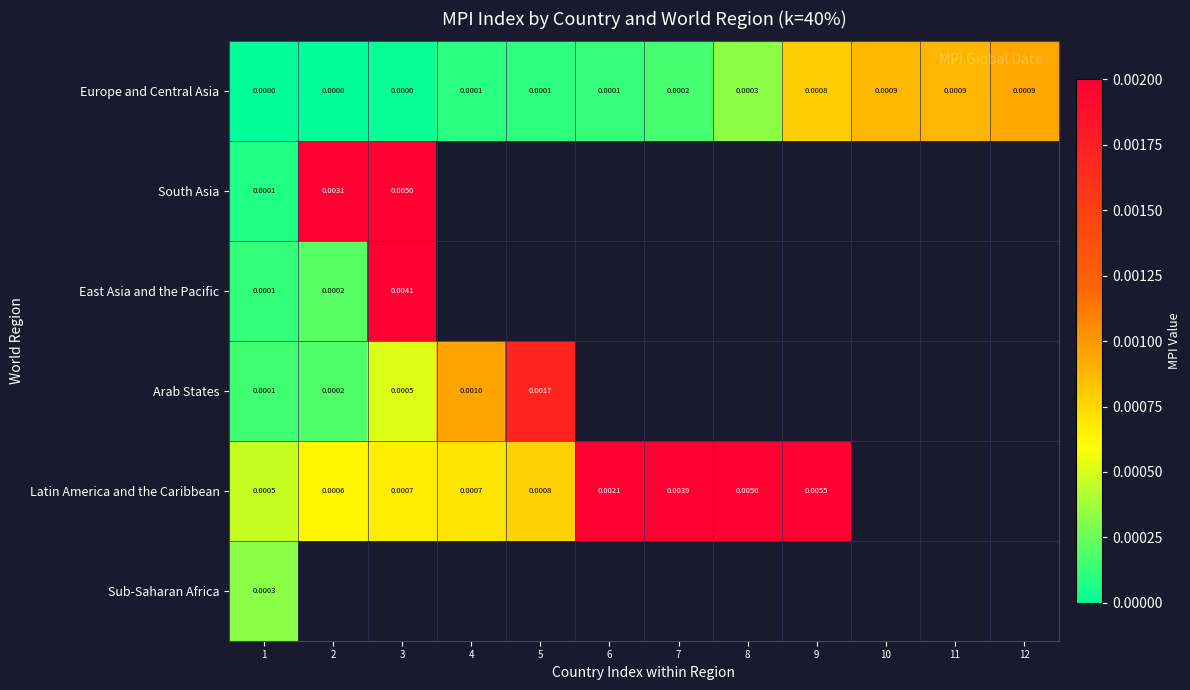

Rank the series by their maximum value, from lowest to highest.

Sub-Saharan Africa, Europe and Central Asia, Arab States, East Asia and the Pacific, South Asia, Latin America and the Caribbean